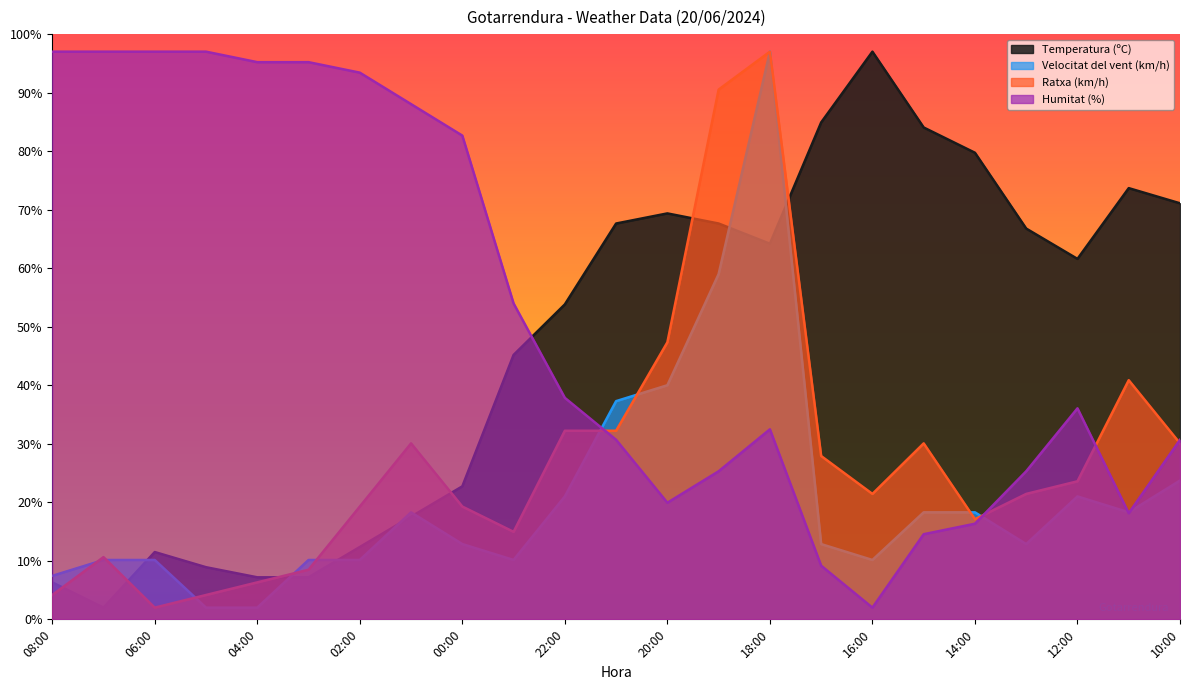

Where do Velocitat del vent (km/h) and Humitat (%) first cross each other?

22:00 and 21:00